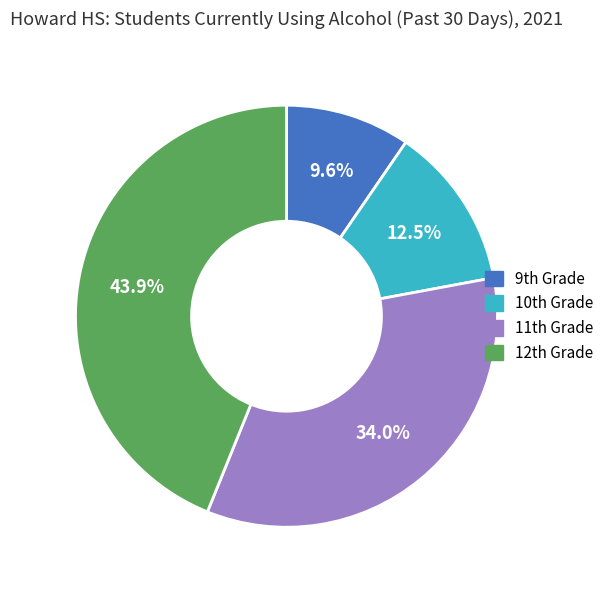

Count the number of slices in the pie.

4